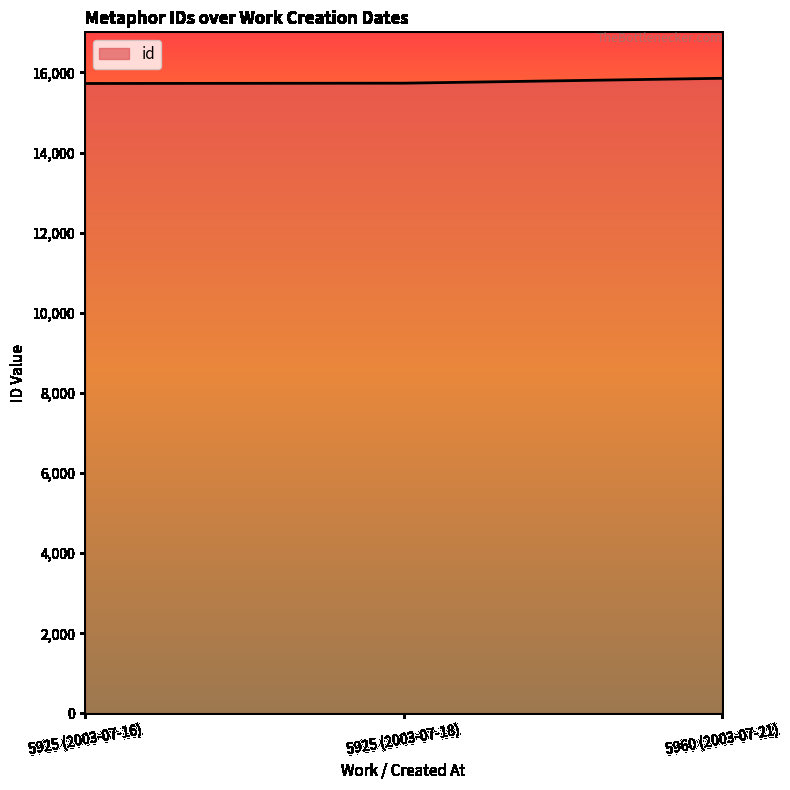

How many distinct data groups are displayed?

1